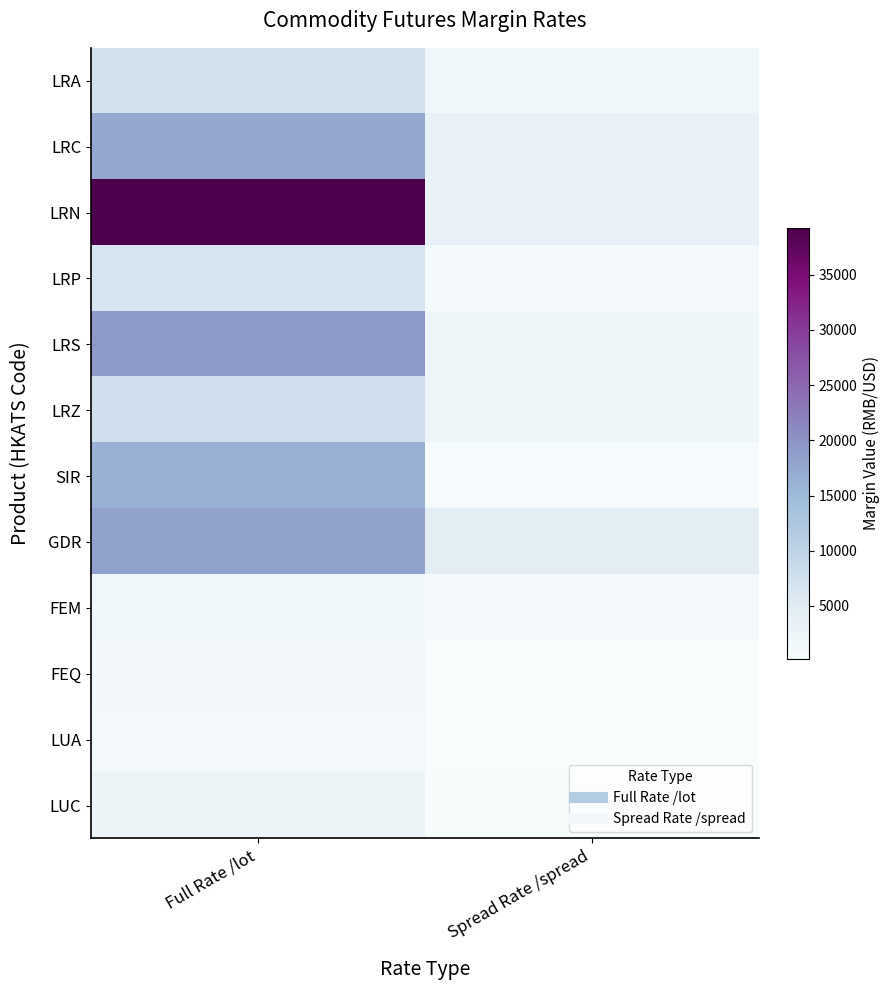

Reading left to right, extract all data points from this chart.

LRA: Full Rate /lot=7208	Spread Rate /spread=1742
LRC: Full Rate /lot=17502	Spread Rate /spread=3511
LRN: Full Rate /lot=39261	Spread Rate /spread=3537
LRP: Full Rate /lot=6357	Spread Rate /spread=827
LRS: Full Rate /lot=19178	Spread Rate /spread=1928
LRZ: Full Rate /lot=7780	Spread Rate /spread=2034
SIR: Full Rate /lot=16252	Spread Rate /spread=650
GDR: Full Rate /lot=18181	Spread Rate /spread=4734
FEM: Full Rate /lot=1622	Spread Rate /spread=747
FEQ: Full Rate /lot=1529	Spread Rate /spread=291
LUA: Full Rate /lot=1074	Spread Rate /spread=236
LUC: Full Rate /lot=2673	Spread Rate /spread=534